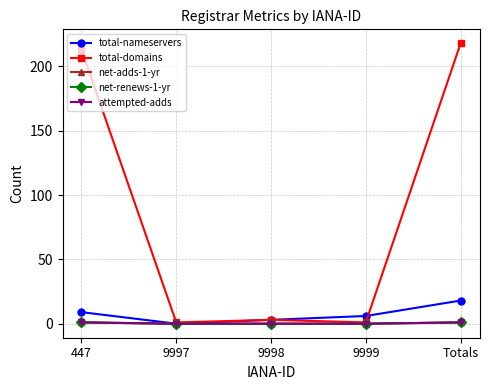

Does the chart have visible grid lines?

Yes